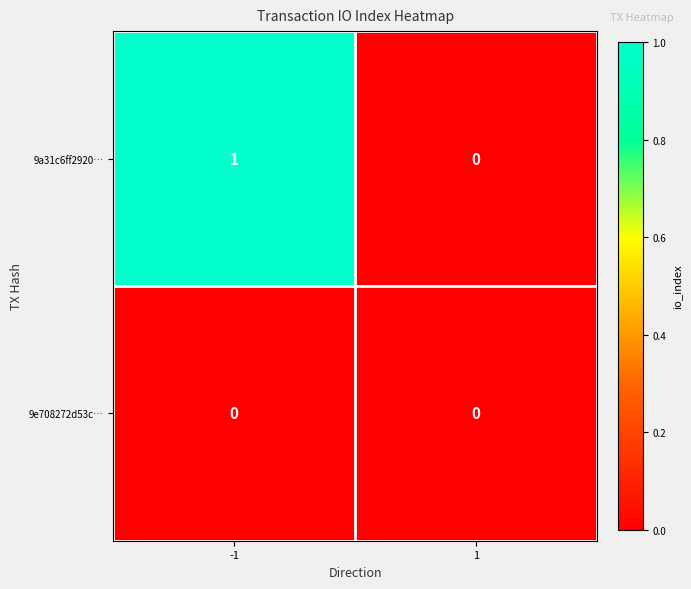

Which series has the largest total across all categories?

9a31c6ff2920…